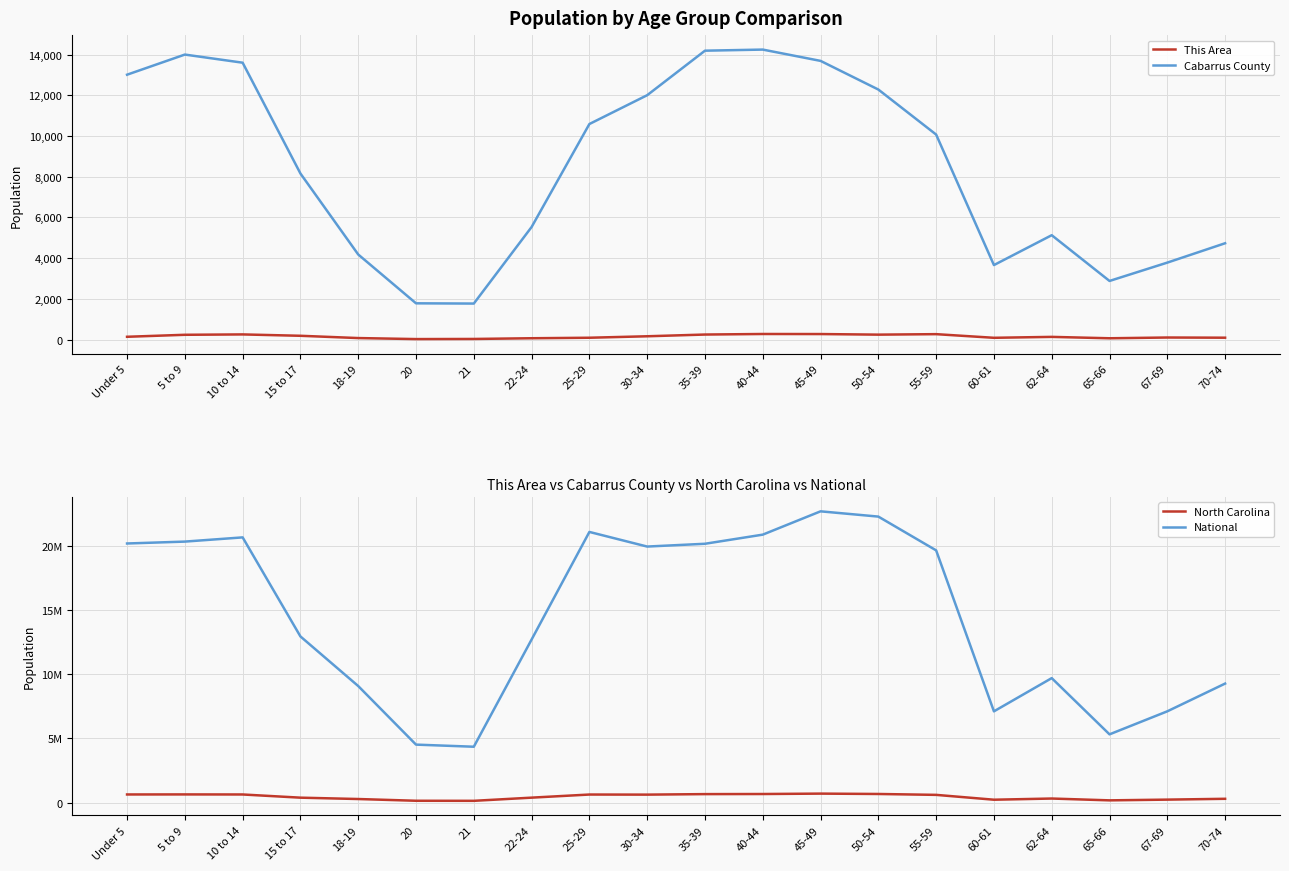

What is the difference between the maximum and minimum values in the This Area series?

250